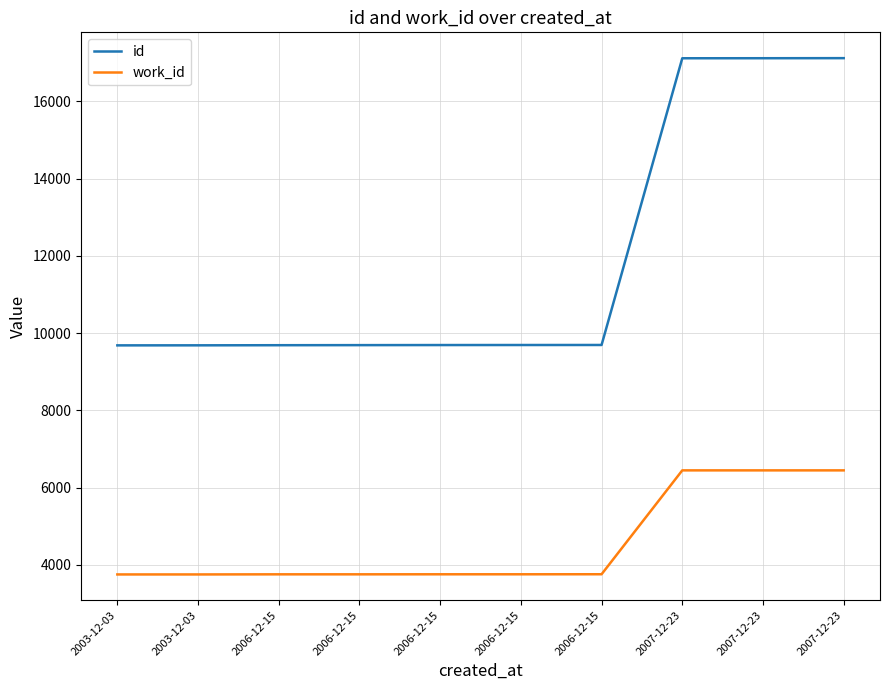

What are all the series names shown in the legend?

id, work_id